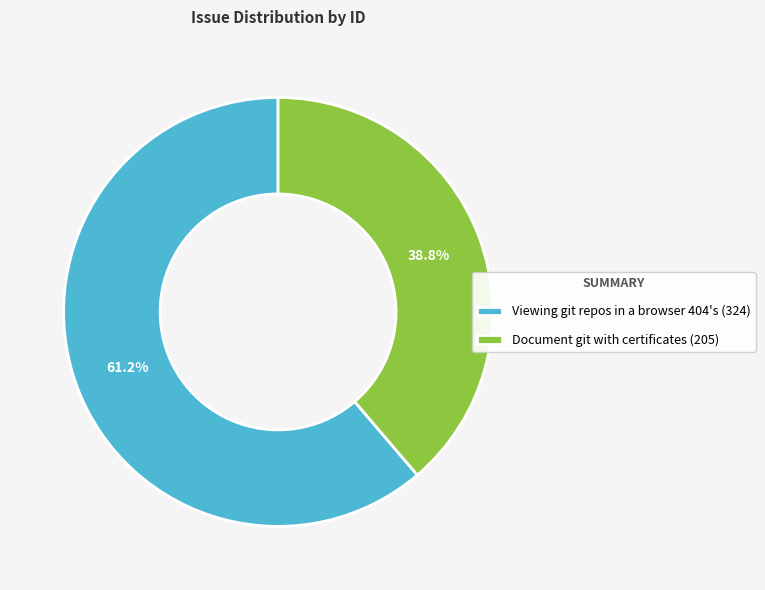

Is it true that Document git with certificates is 53% of the pie?

False